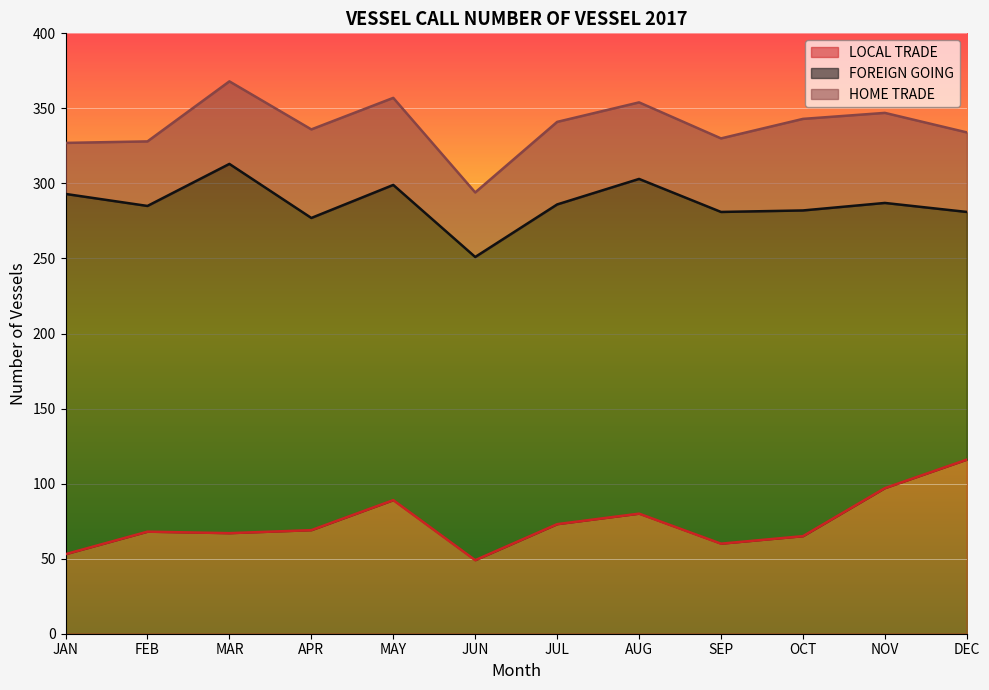

Does the chart display data point markers on the line(s)?

No